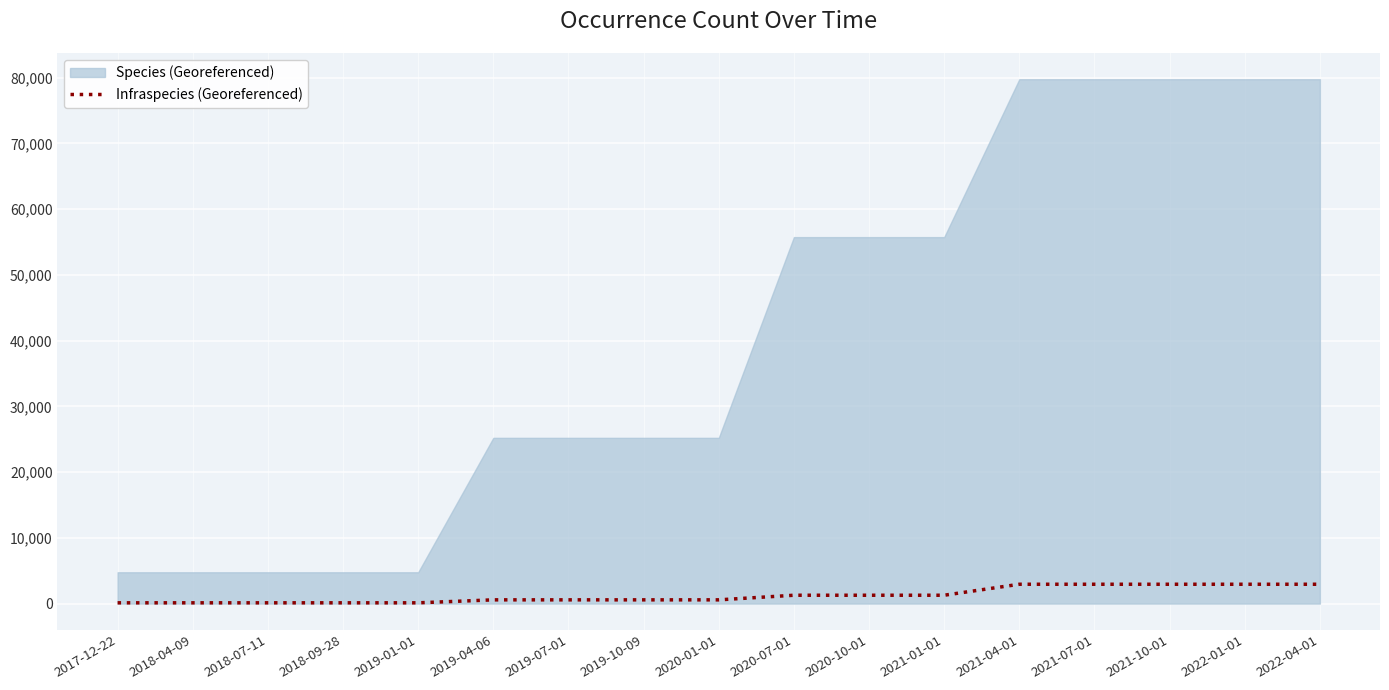

Between 2017-12-22 and 2019-10-09, which is larger?

2019-10-09